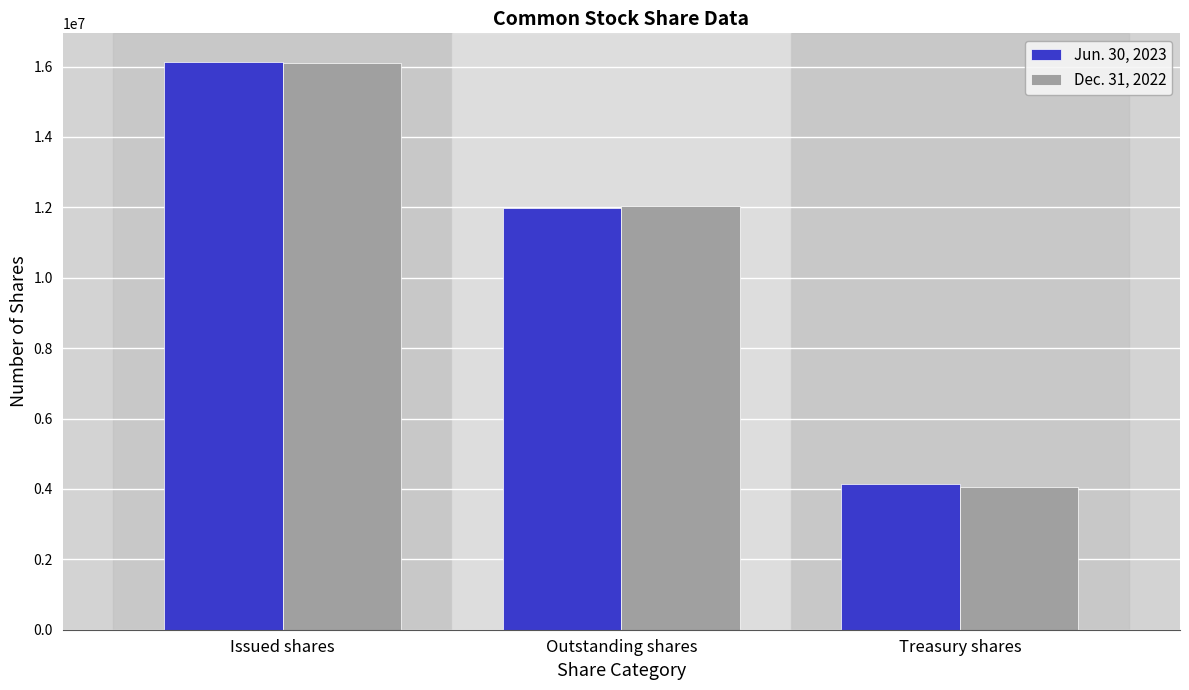

How many data points in Jun. 30, 2023 are less than 11982985?

1